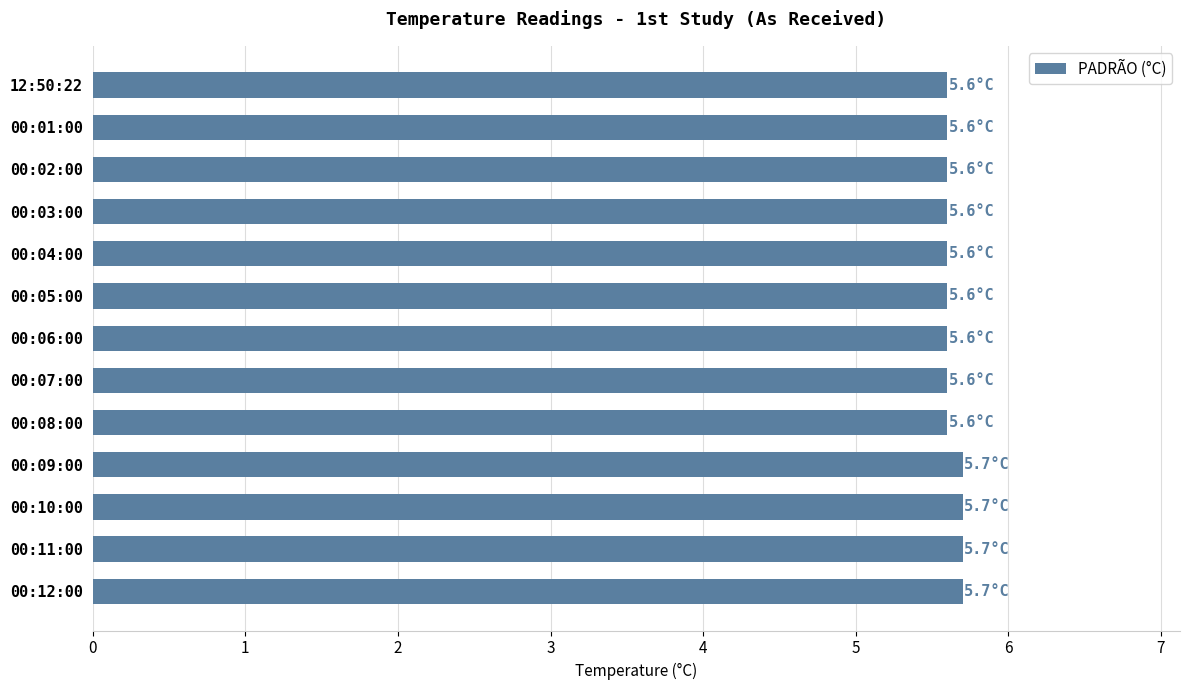

What is the ratio of the value at 00:11:00 to the value at 00:02:00?

1.0